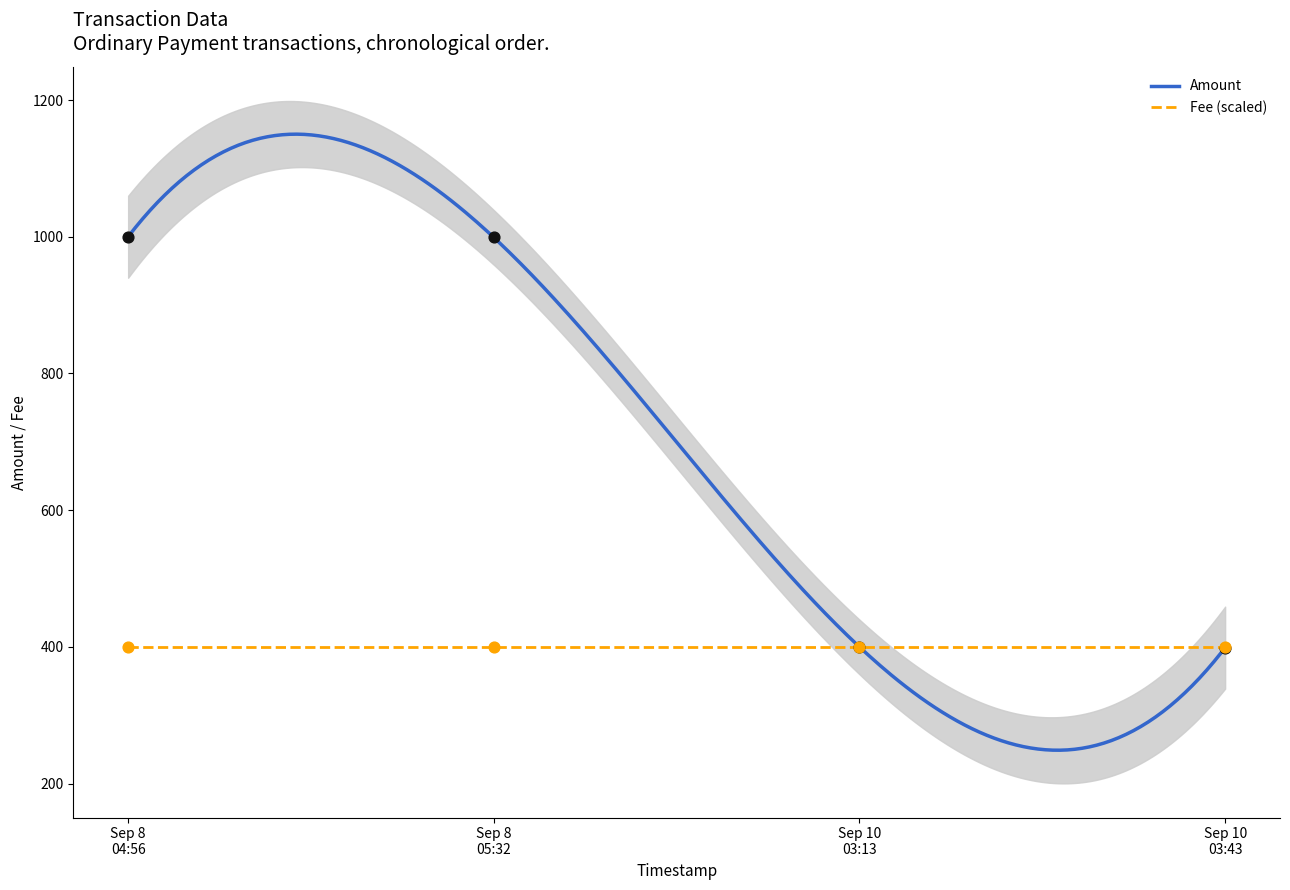

What is the change in value from Sep 8 04:56 to Sep 10 03:13?

-600